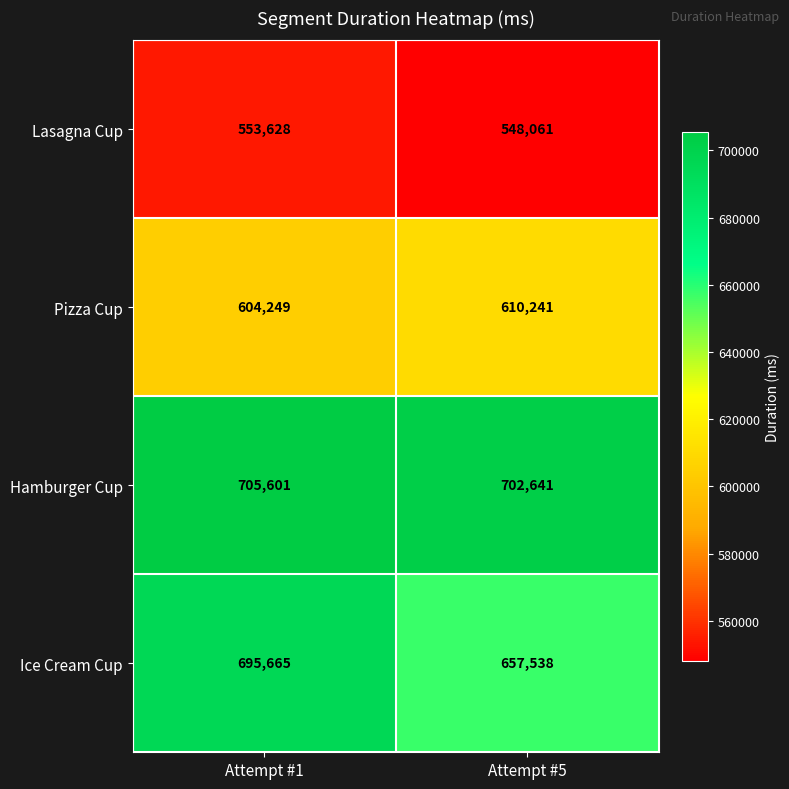

At which label does Hamburger Cup reach its peak?

Attempt #1